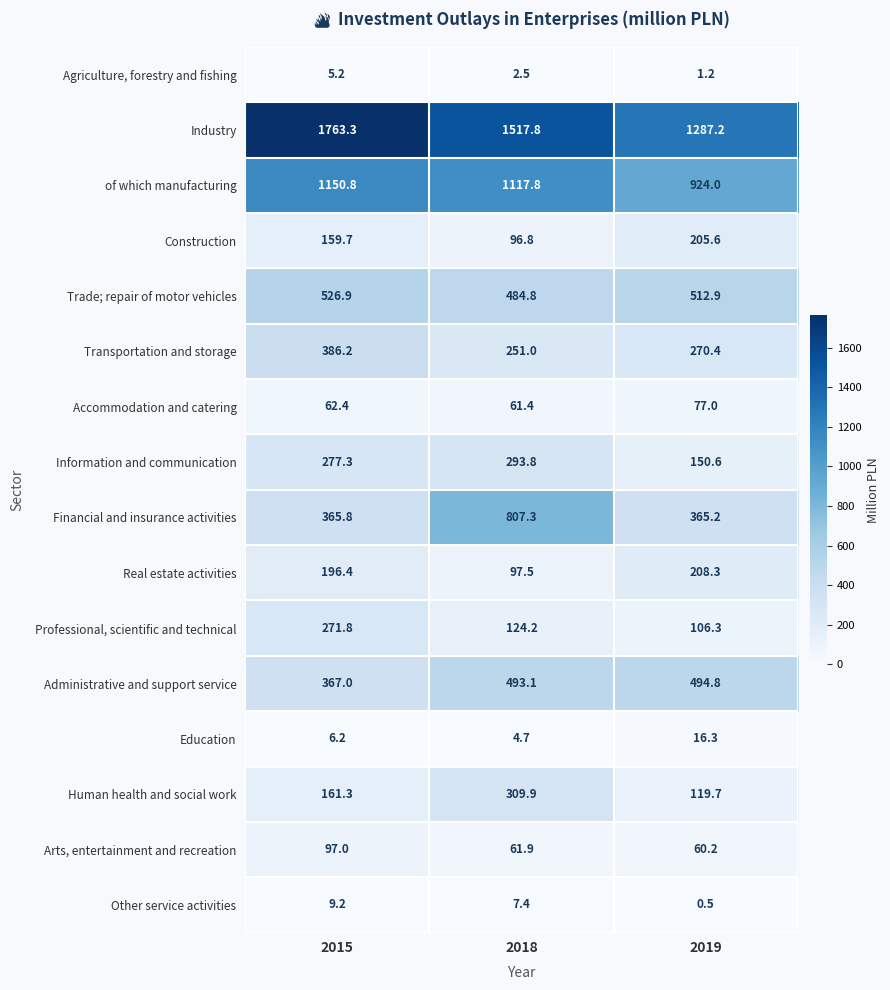

True or false: Other service activities has a value of 13.4 at 2015.

False